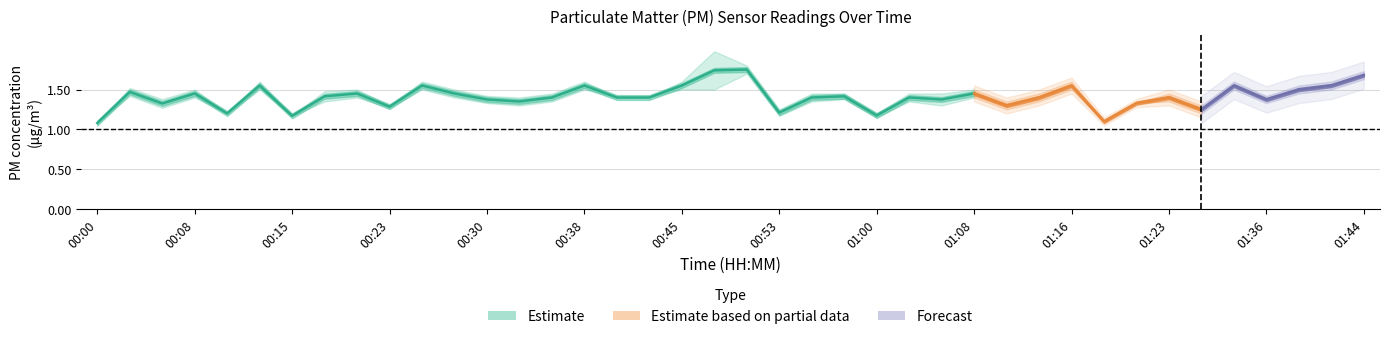

True or false: P2 has more than 0 points higher than both neighbors.

True